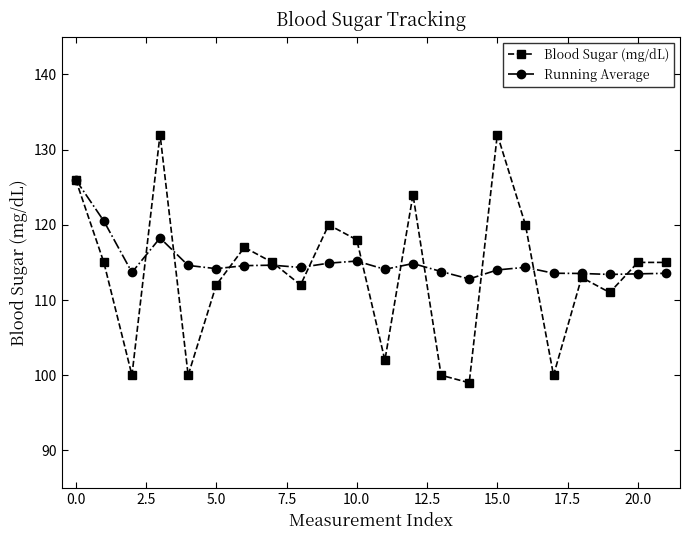

List the series in order of their peak value, lowest first.

Running Average, Blood Sugar (mg/dL)